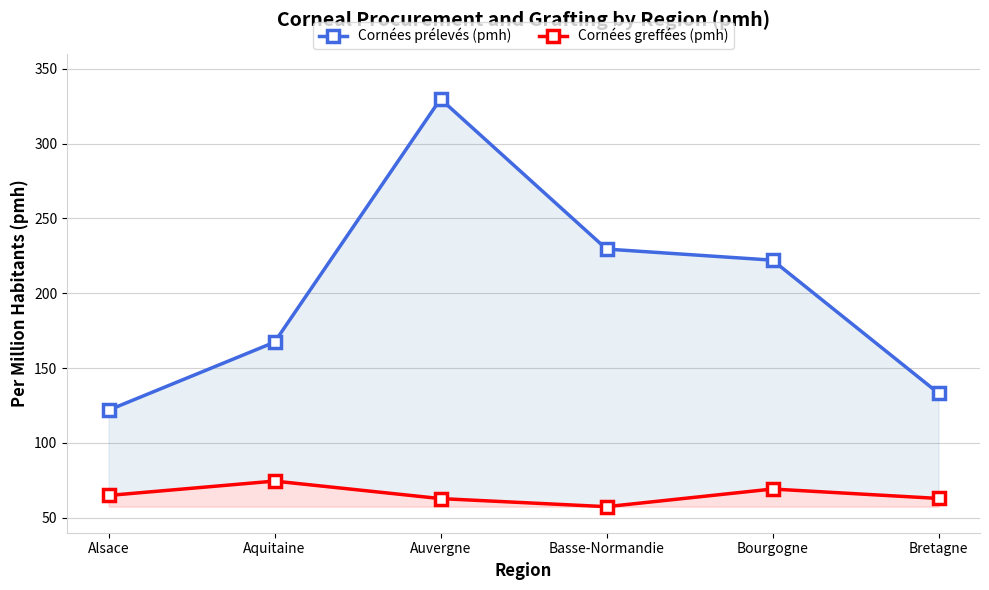

Reading right to left, extract all data points from this chart.

Cornées prélevés (pmh): 133.2	222.1	229.5	329.8	167.3	121.9
Cornées greffées (pmh): 62.9	69.2	57.4	62.8	74.5	64.9